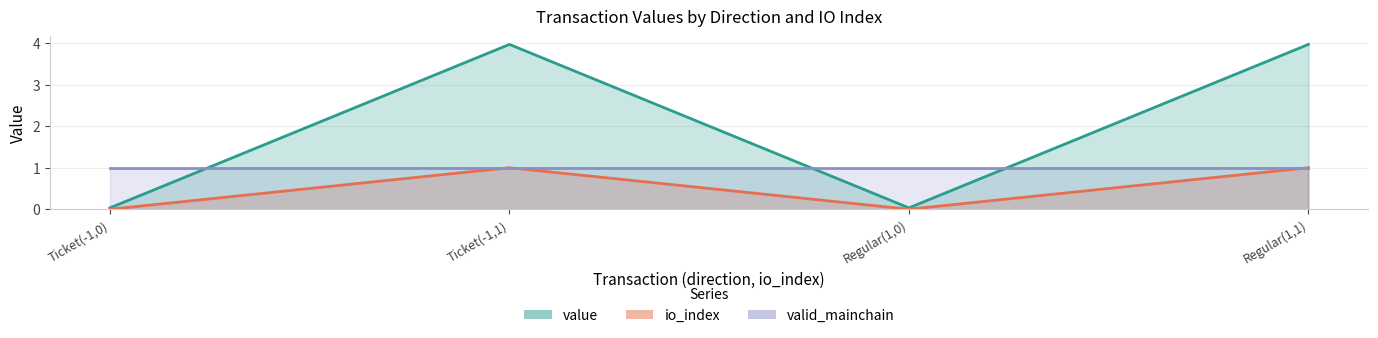

What is the difference between the second highest and second lowest values in the value series?

1.0